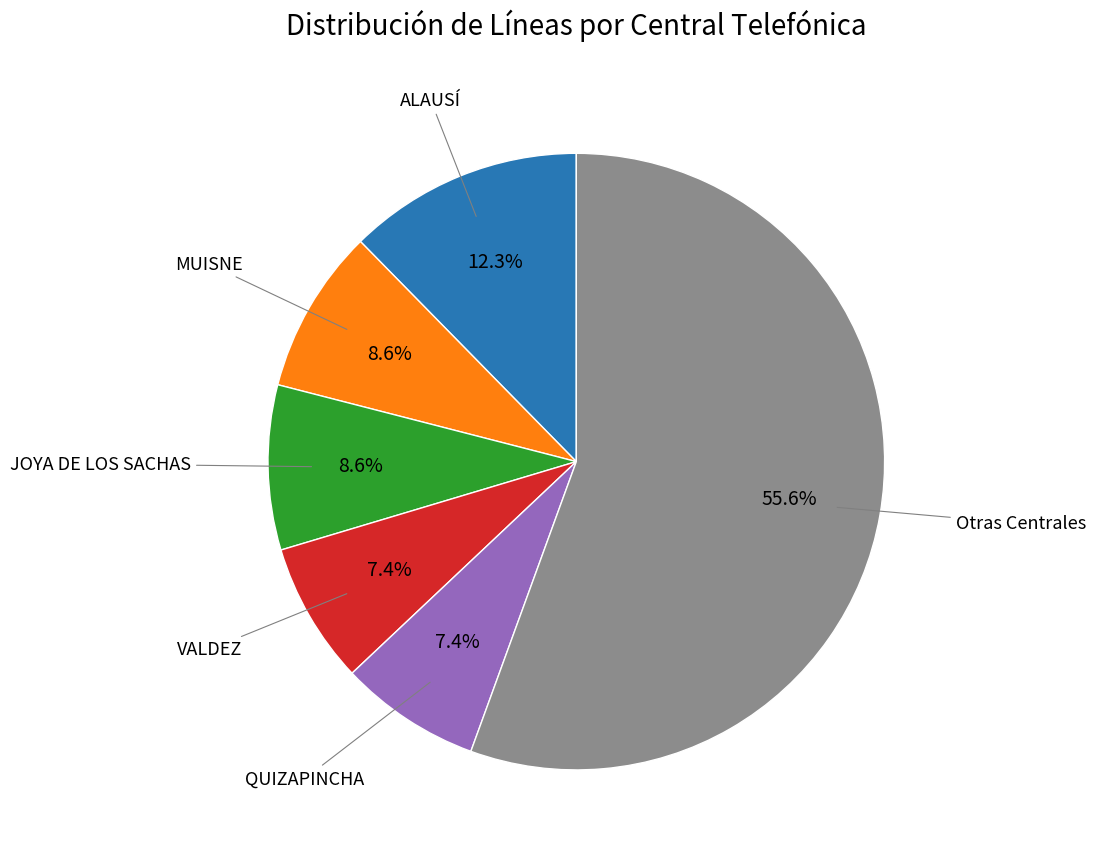

Is there any slice that represents more than half of the pie?

Yes